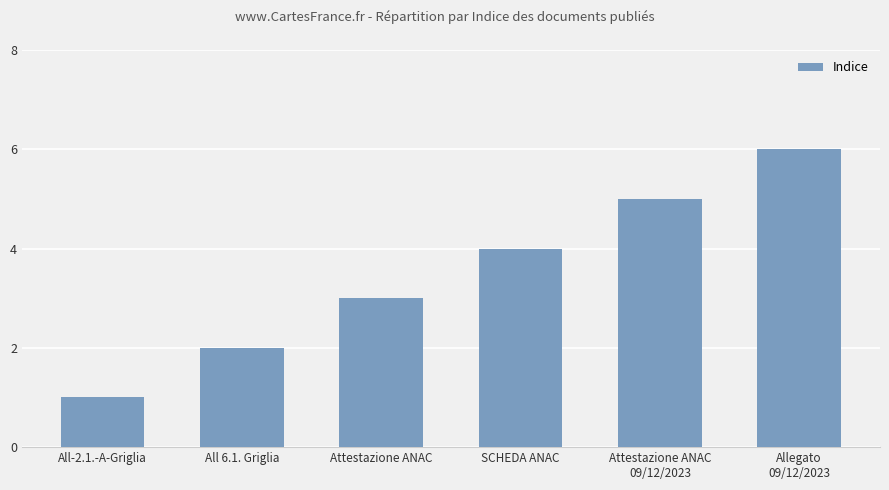

How many distinct data groups are displayed?

1